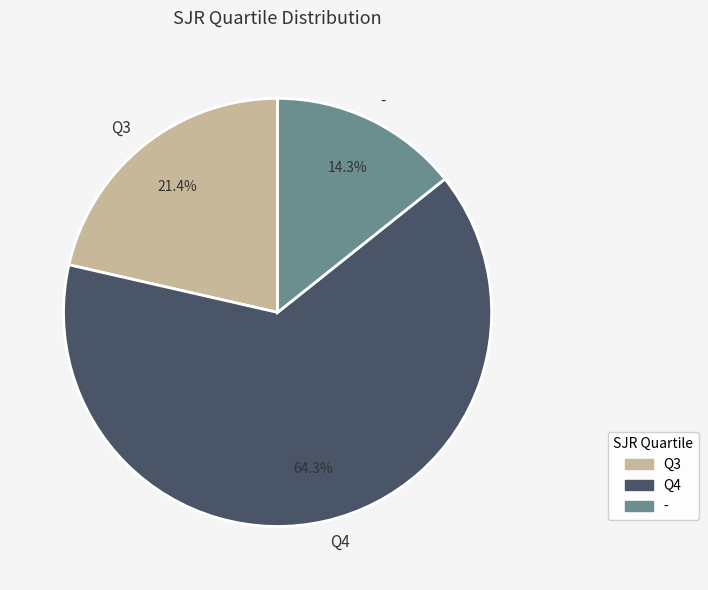

What is the majority slice?

Q4